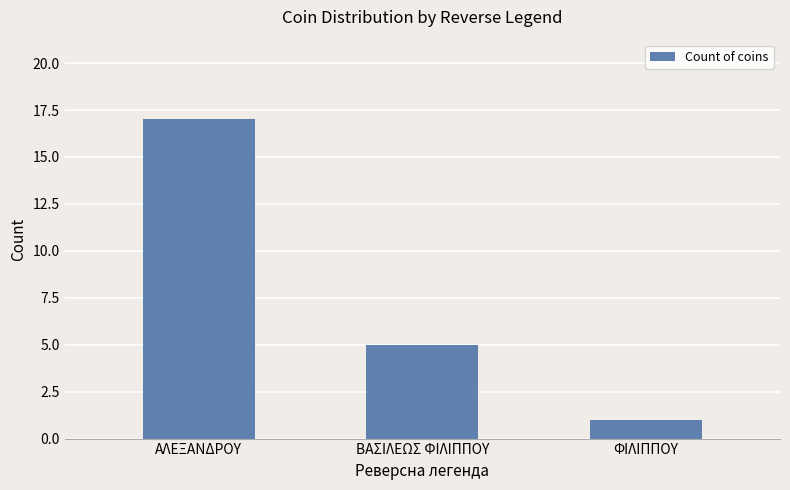

What is the value of the 3rd bar from the left?

1